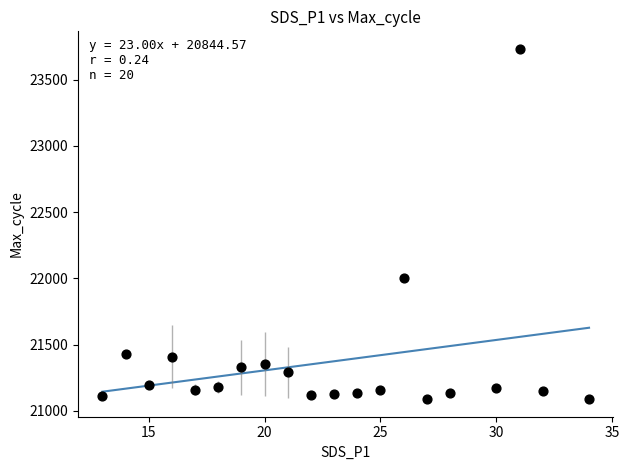

What Y value in the scatter plot is closest to 22410?

22004.0